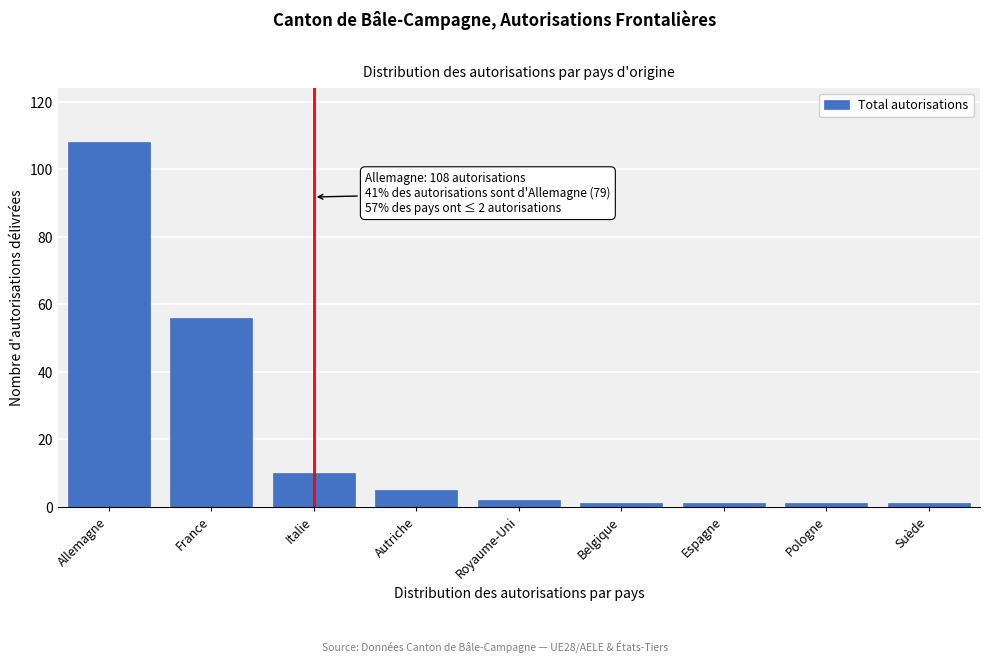

Reading left to right, list all the values displayed in this chart.

Allemagne=108	France=56	Italie=10	Autriche=5	Royaume-Uni=2	Belgique=1	Espagne=1	Pologne=1	Suède=1